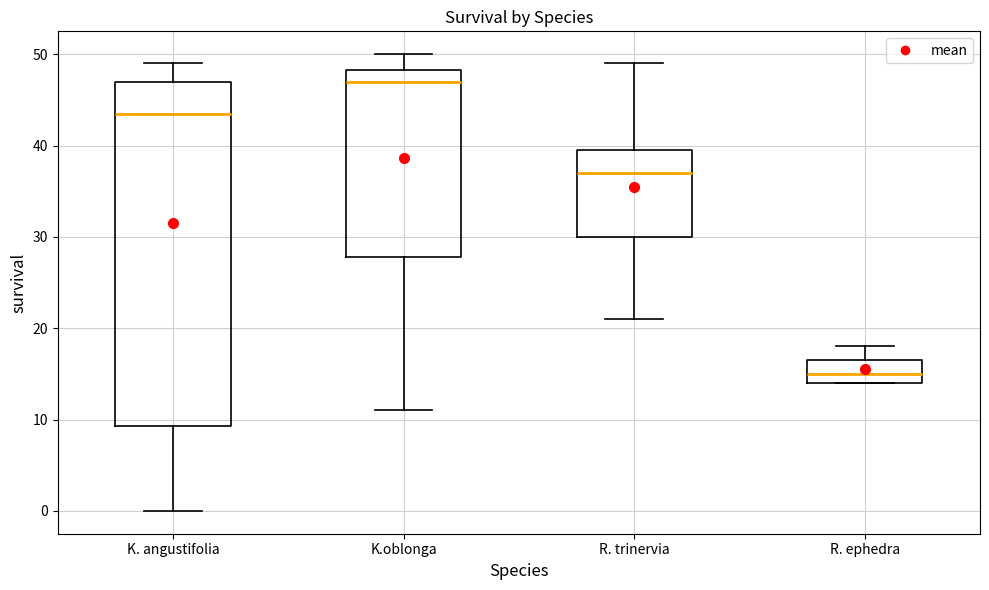

Which box has the highest median line?

K.oblonga